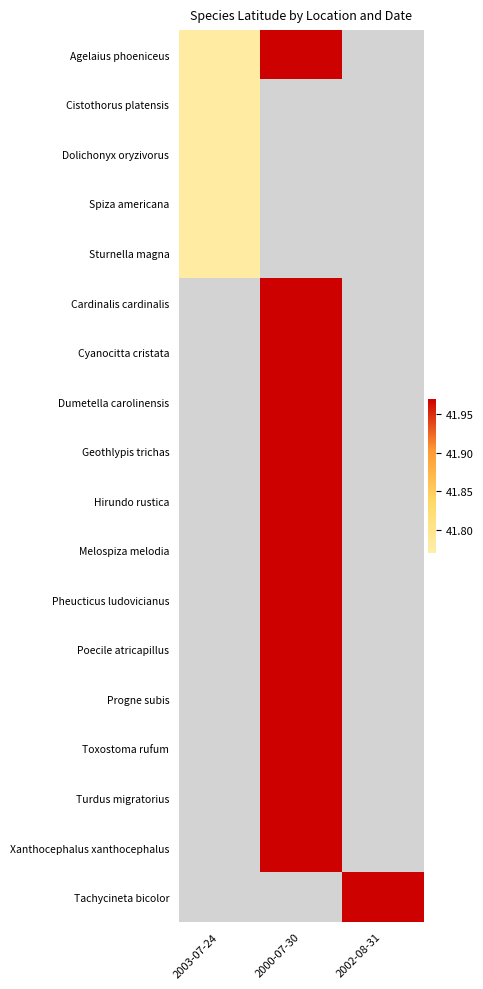

At which category does the chart reach its peak across all series?

2000-07-30